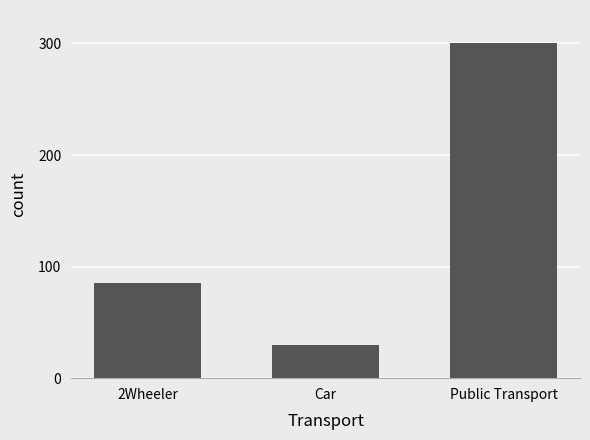

How many values are below 85?

1